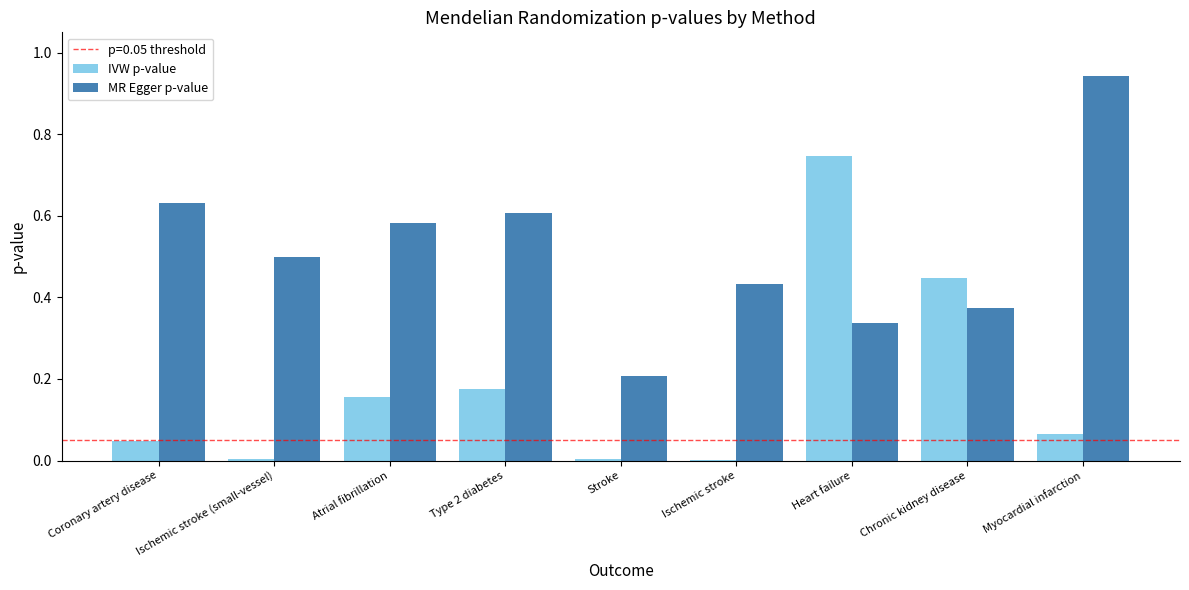

Is the value of MR Egger p-value at Stroke greater than the value of IVW p-value at Coronary artery disease?

Yes